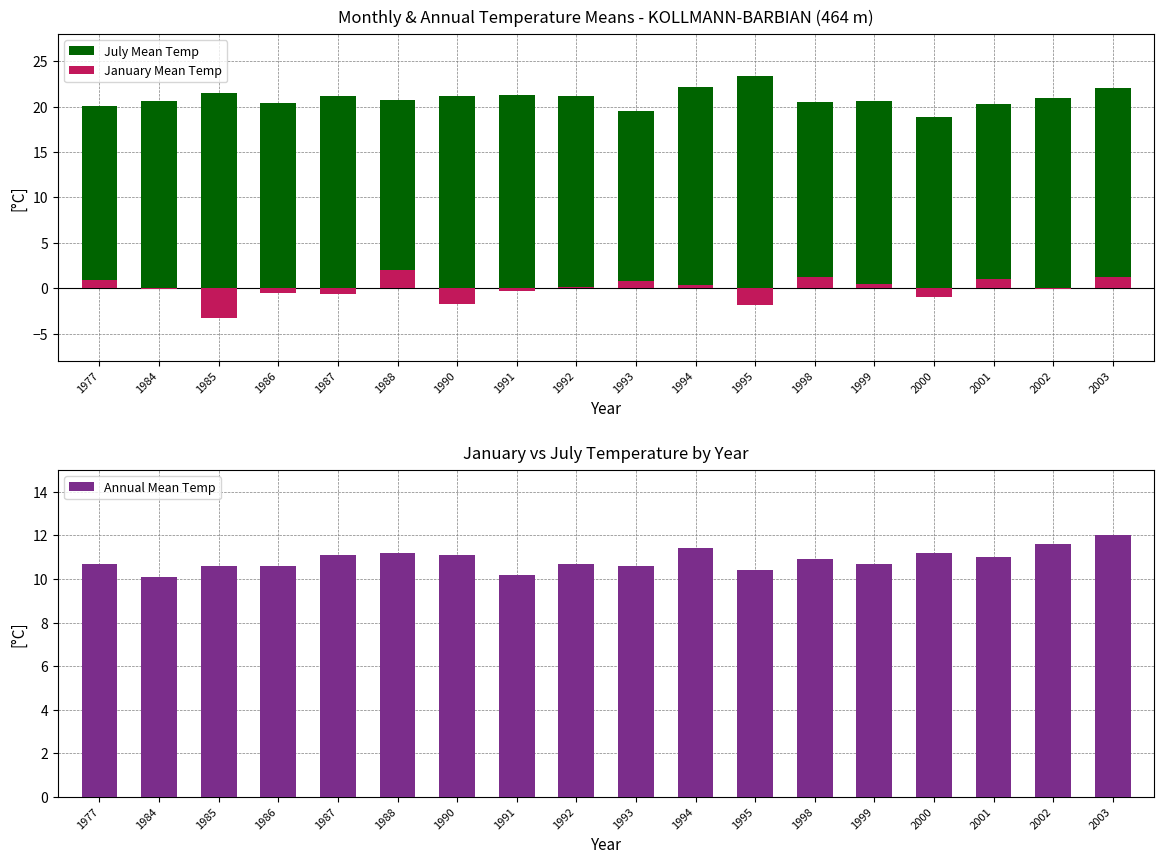

Which has a higher value, 1992 or 1988?

1992